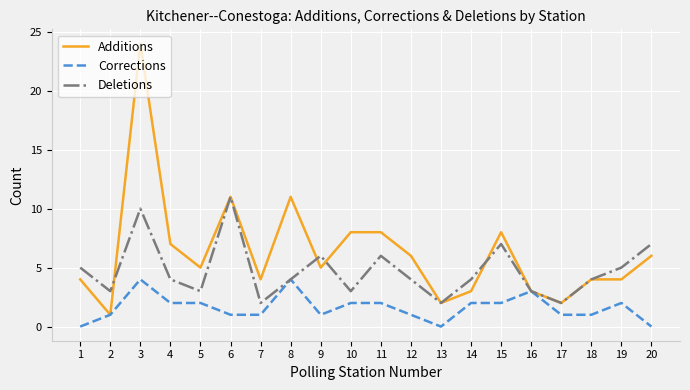

Read the Deletions value at 20.

7